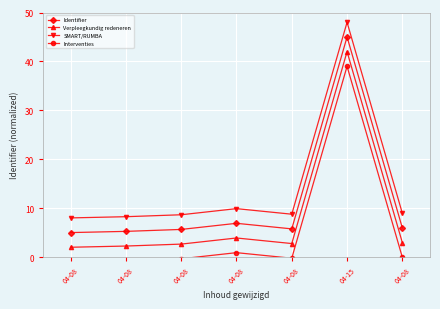

Which has a higher value, 04-15 or 04-08?

04-15